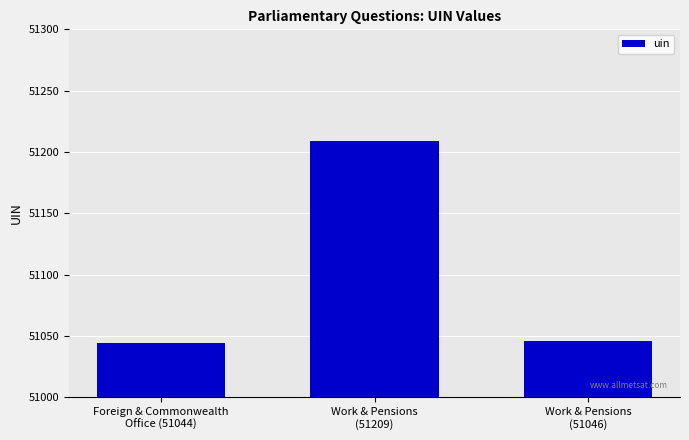

What is the sum of all values?

153299